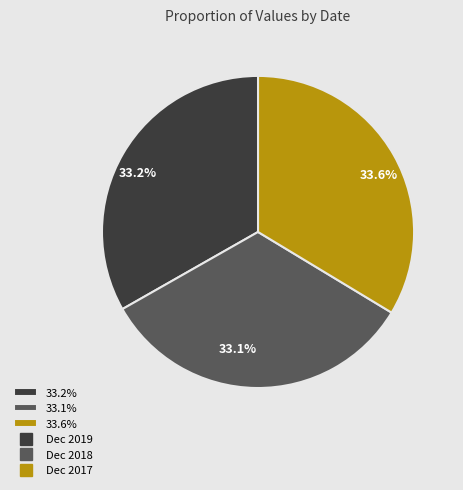

Between 33.6% and 33.1%, which is larger?

33.6%